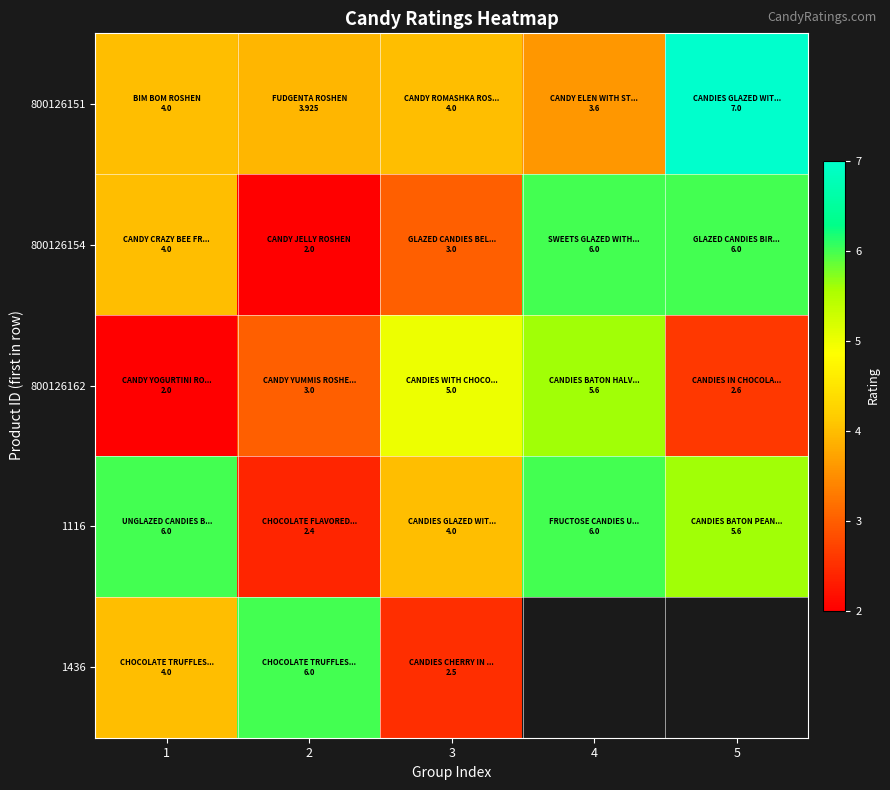

True or false: 1116 has a value of 4.0 at 3.

True